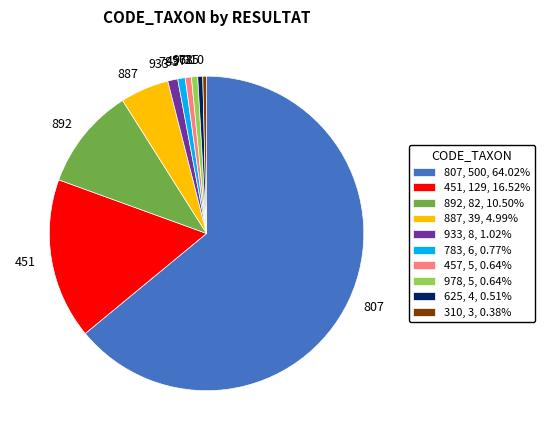

Do 451 and 892 together represent more than half of the pie?

No